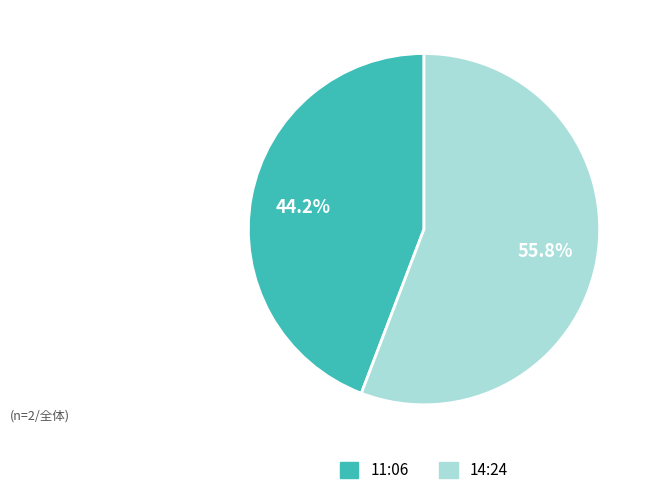

To the nearest percent, what is the difference between the largest and smallest slice percentages?

12%